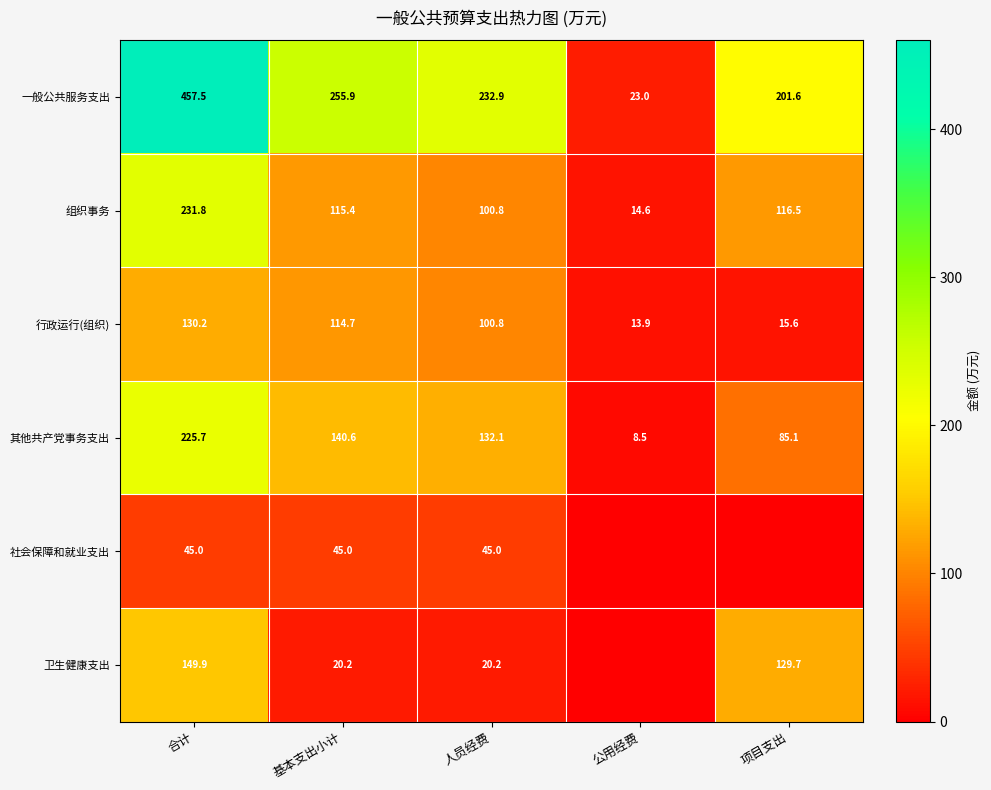

At how many categories does at least one series exceed 325?

1